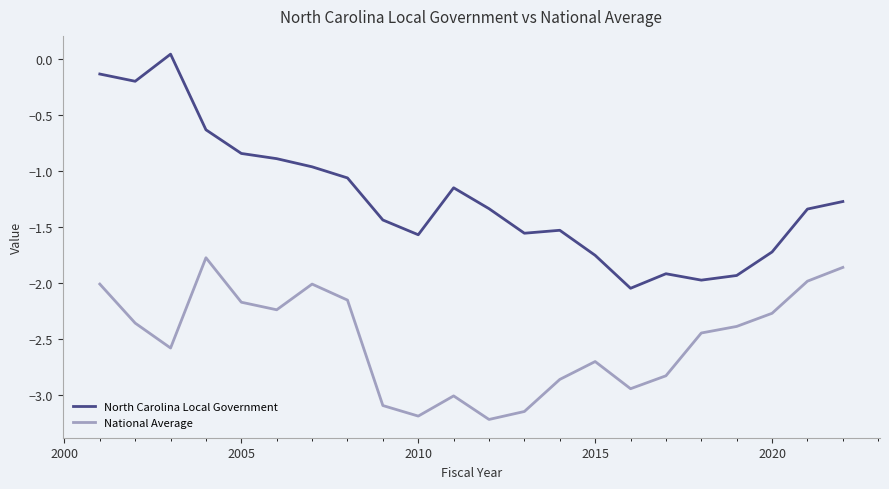

Which series has the largest range (max minus min)?

North Carolina Local Government